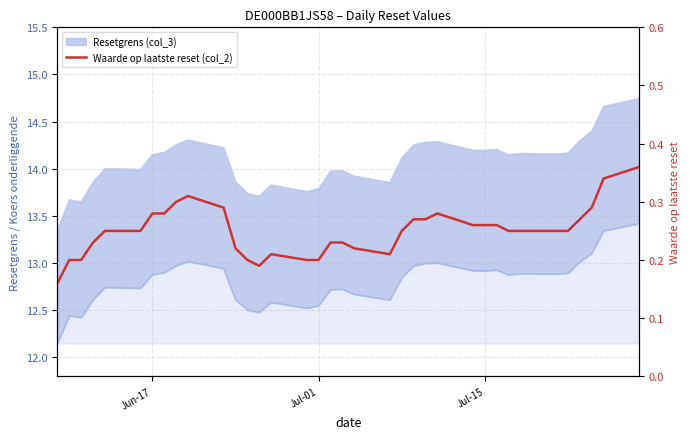

How many values are between 0 and 1?

36